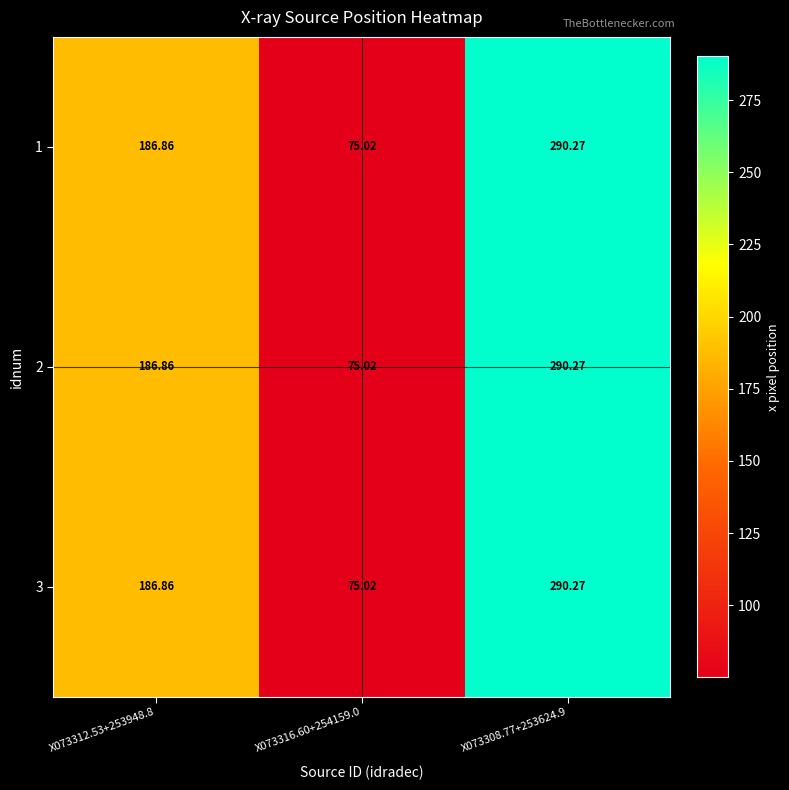

Reading right to left, list all the values displayed in this chart.

1: X073308.77+253624.9=290.3	X073316.60+254159.0=75.0	X073312.53+253948.8=186.9
2: X073308.77+253624.9=290.3	X073316.60+254159.0=75.0	X073312.53+253948.8=186.9
3: X073308.77+253624.9=290.3	X073316.60+254159.0=75.0	X073312.53+253948.8=186.9